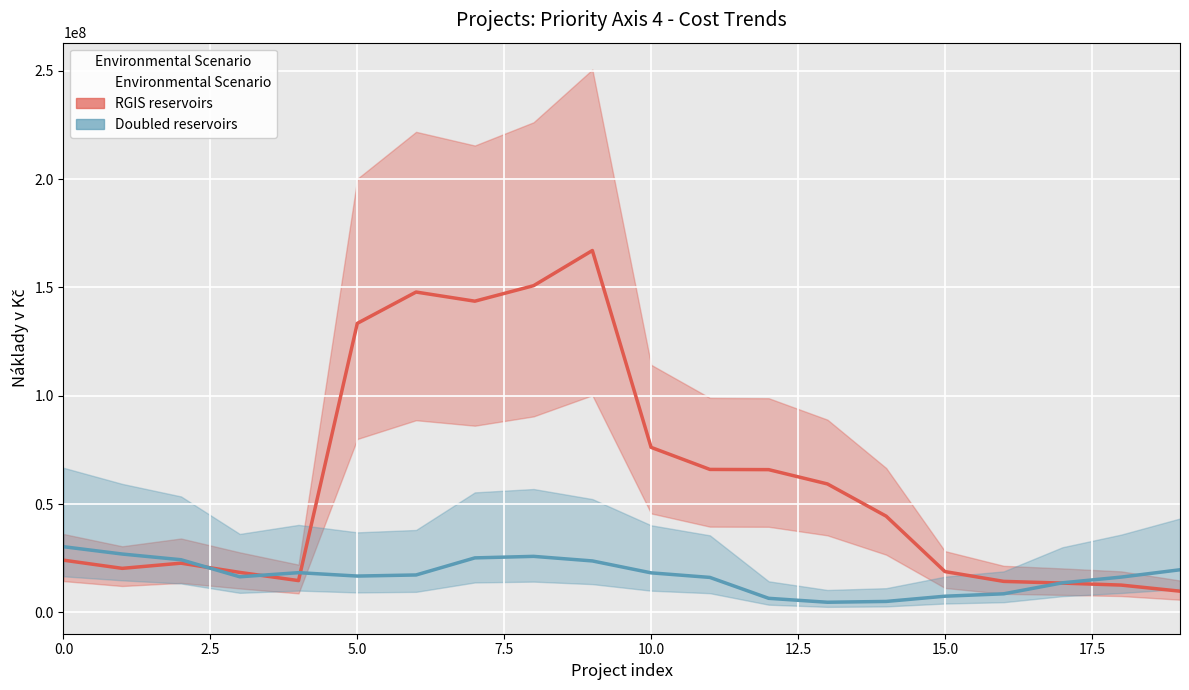

Is it true that Doubled reservoirs equals 4827193.0 at 16?

False